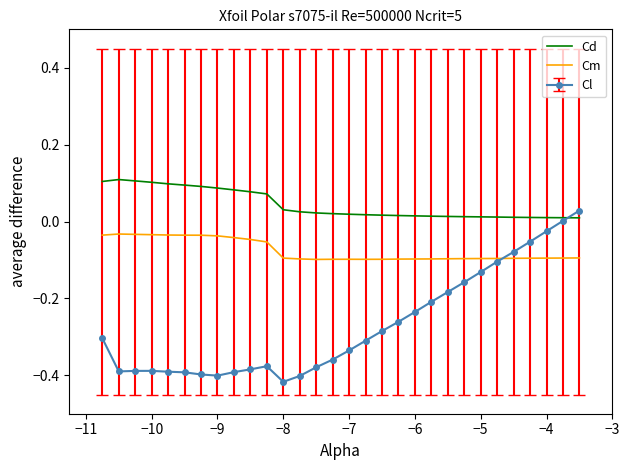

Which series has the largest range (max minus min)?

Cl